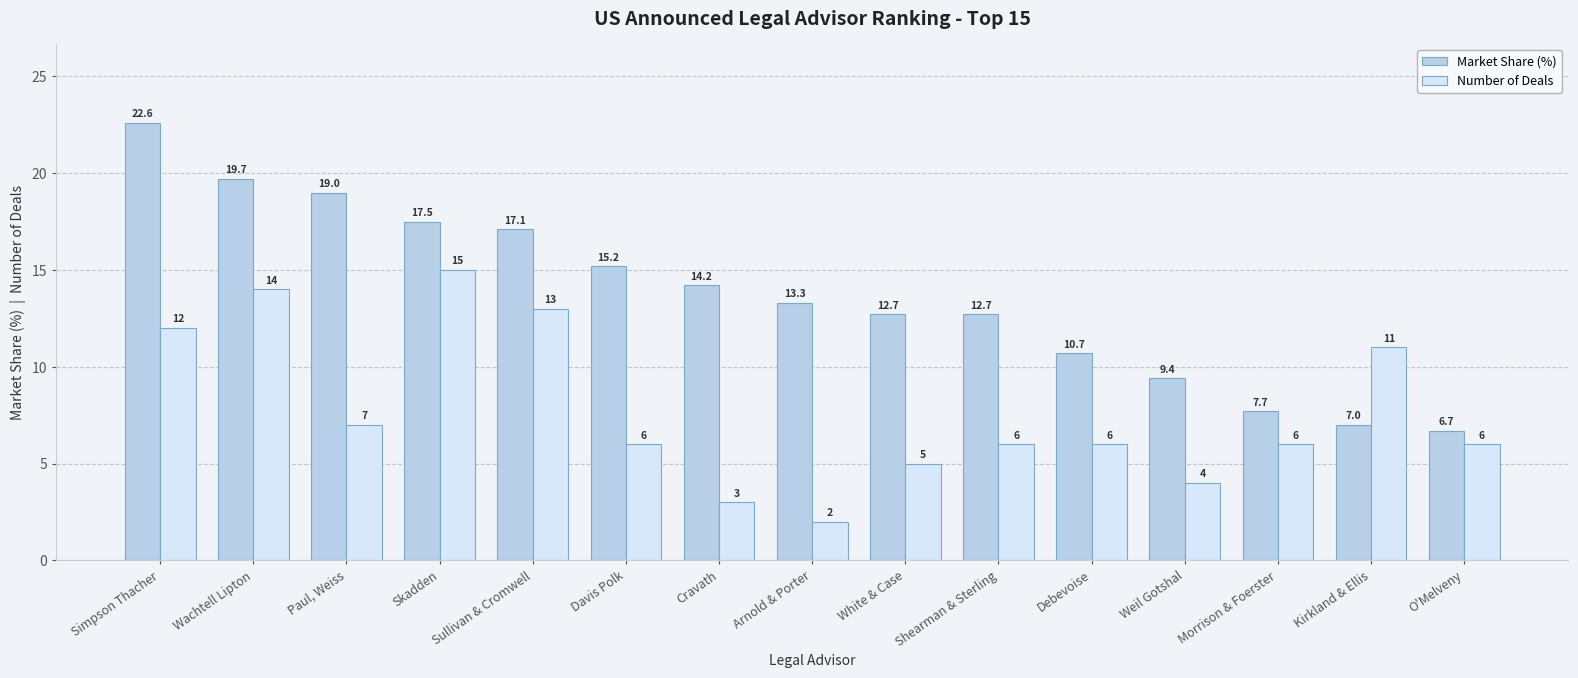

What is the minimum value shown in the chart?

2.0